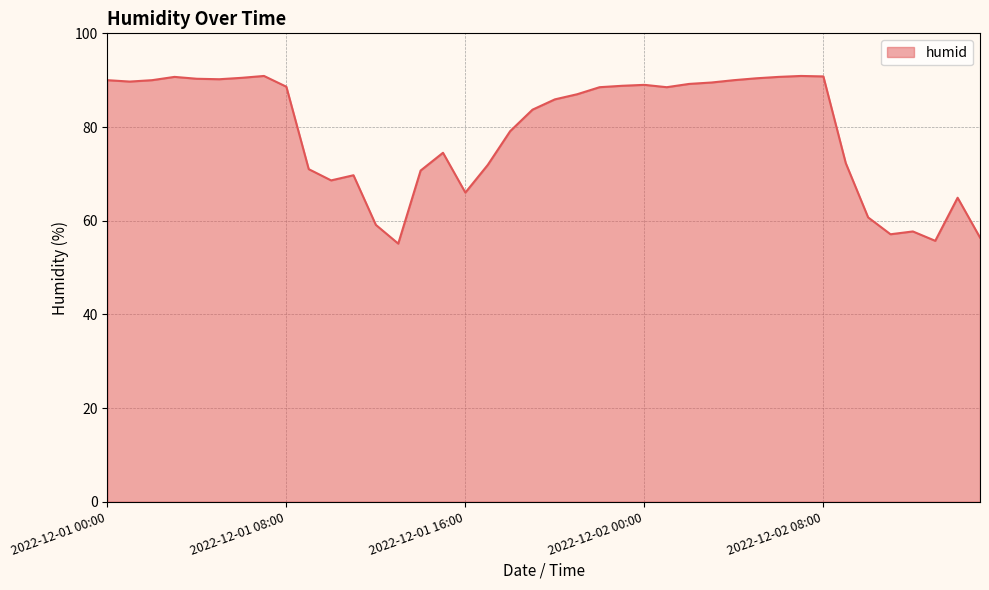

True or false: there are more than 0 points higher than both neighbors.

True